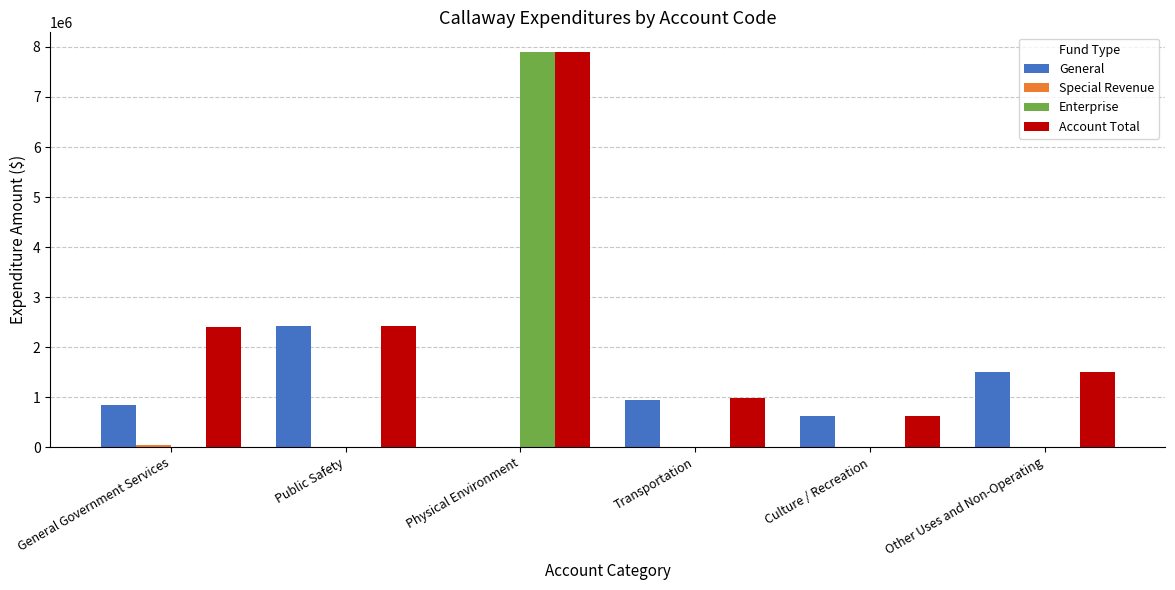

How many groups of bars are there?

6